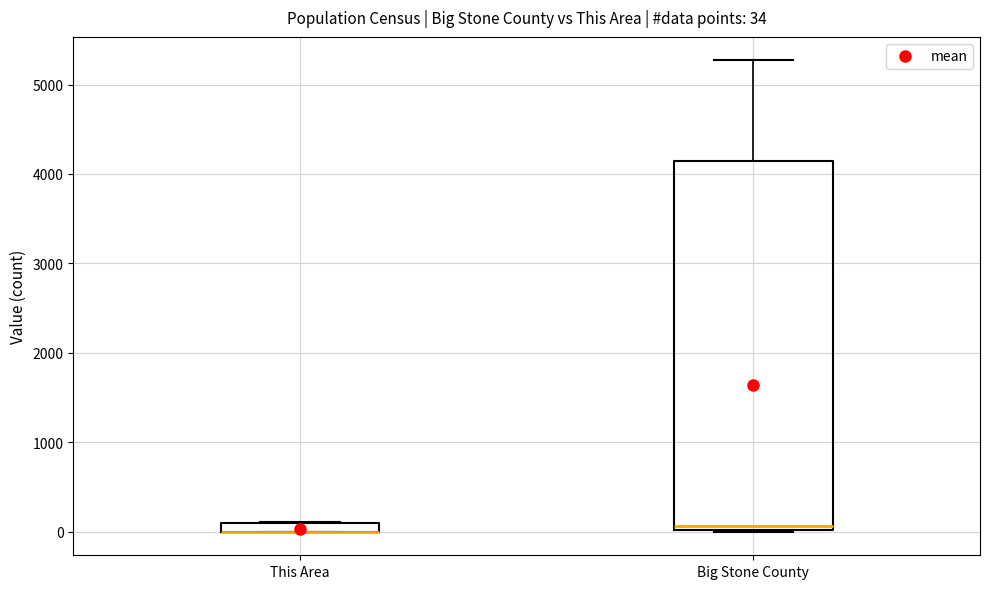

Which box is the tallest, from its lower edge to its upper edge?

Big Stone County